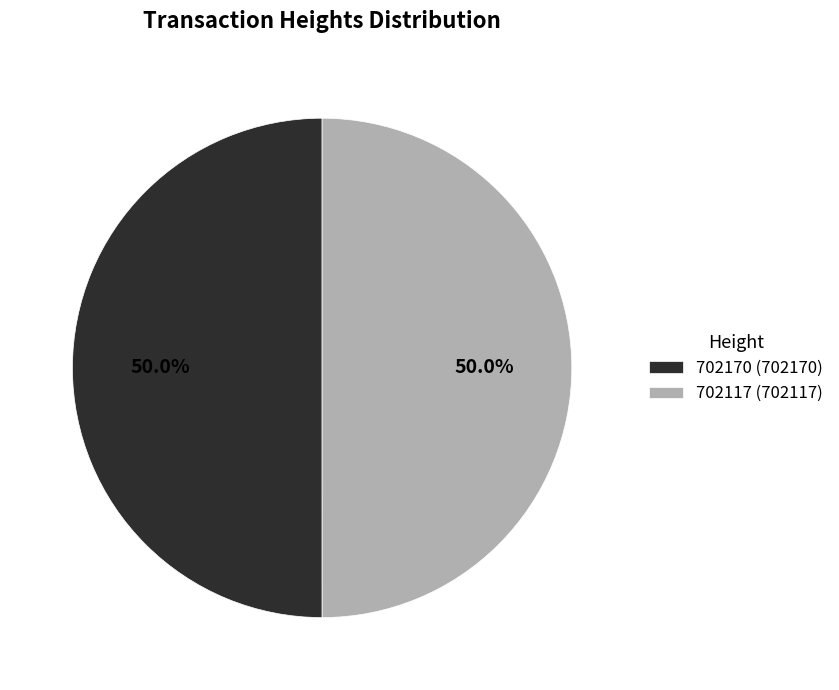

What is the ratio of the value at 702170 (702170) to the value at 702117 (702117)?

1.0